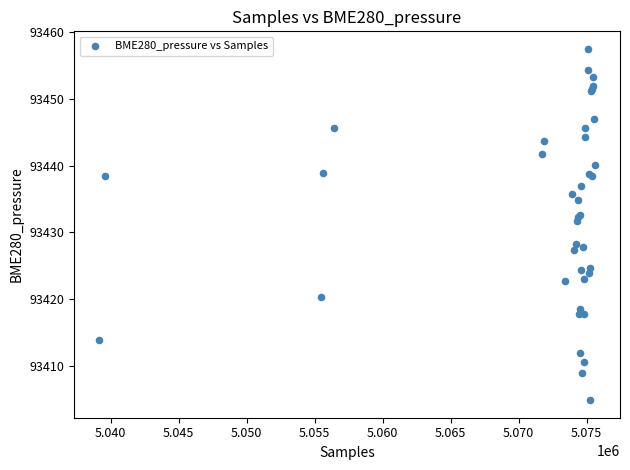

What Y value in the scatter plot is closest to 93431?

93431.7